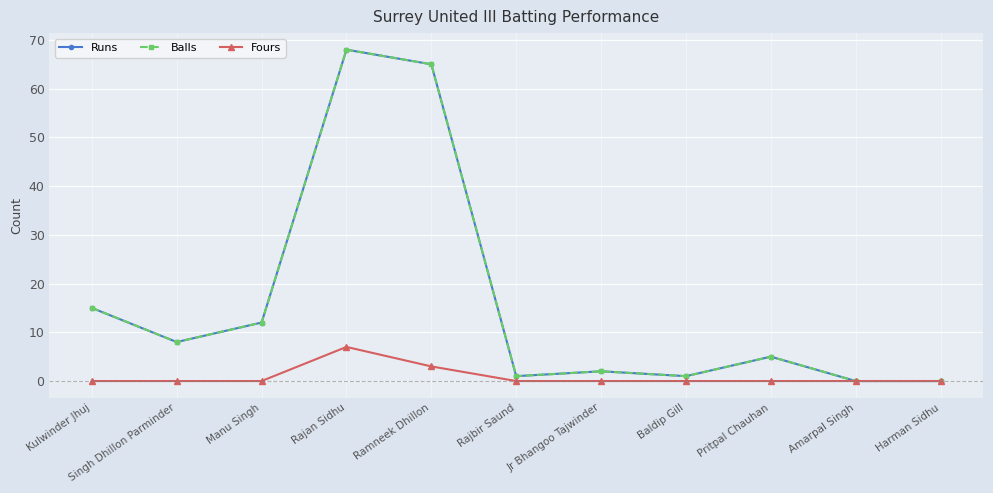

Does the chart have visible grid lines?

Yes